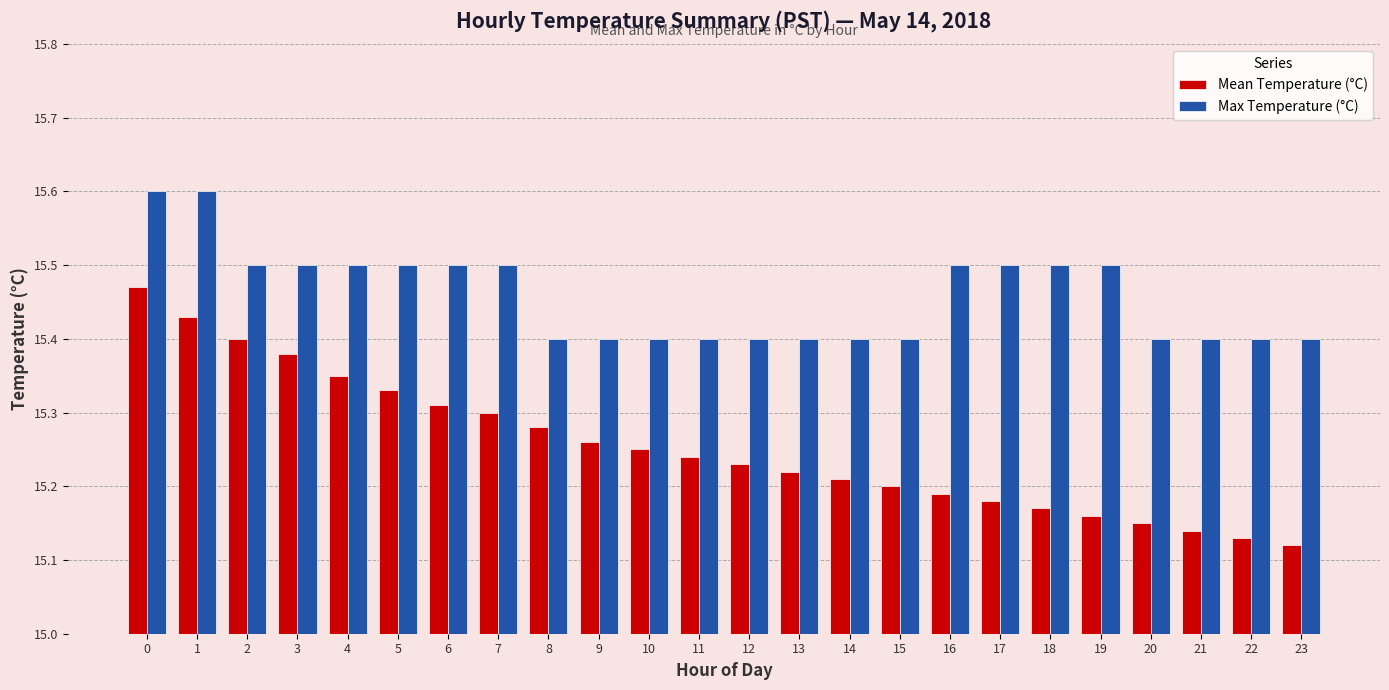

Count the Mean Temperature (°C) values in the range 15 to 16.

24